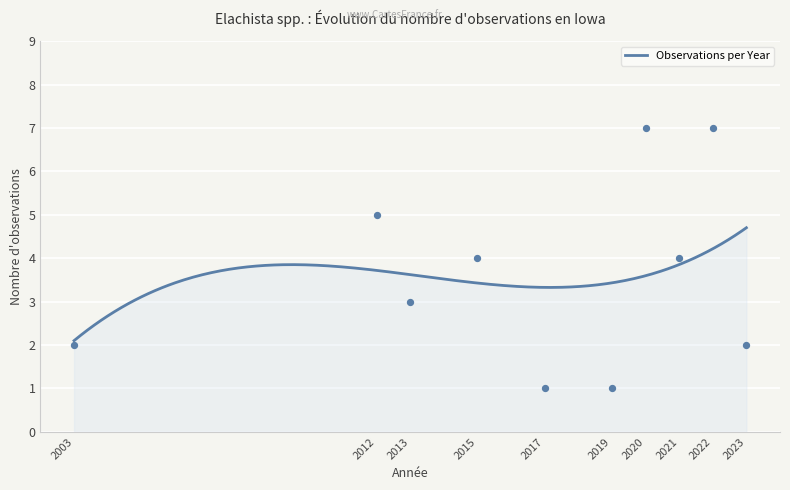

Which has a higher value, 2020 or 2013?

2020